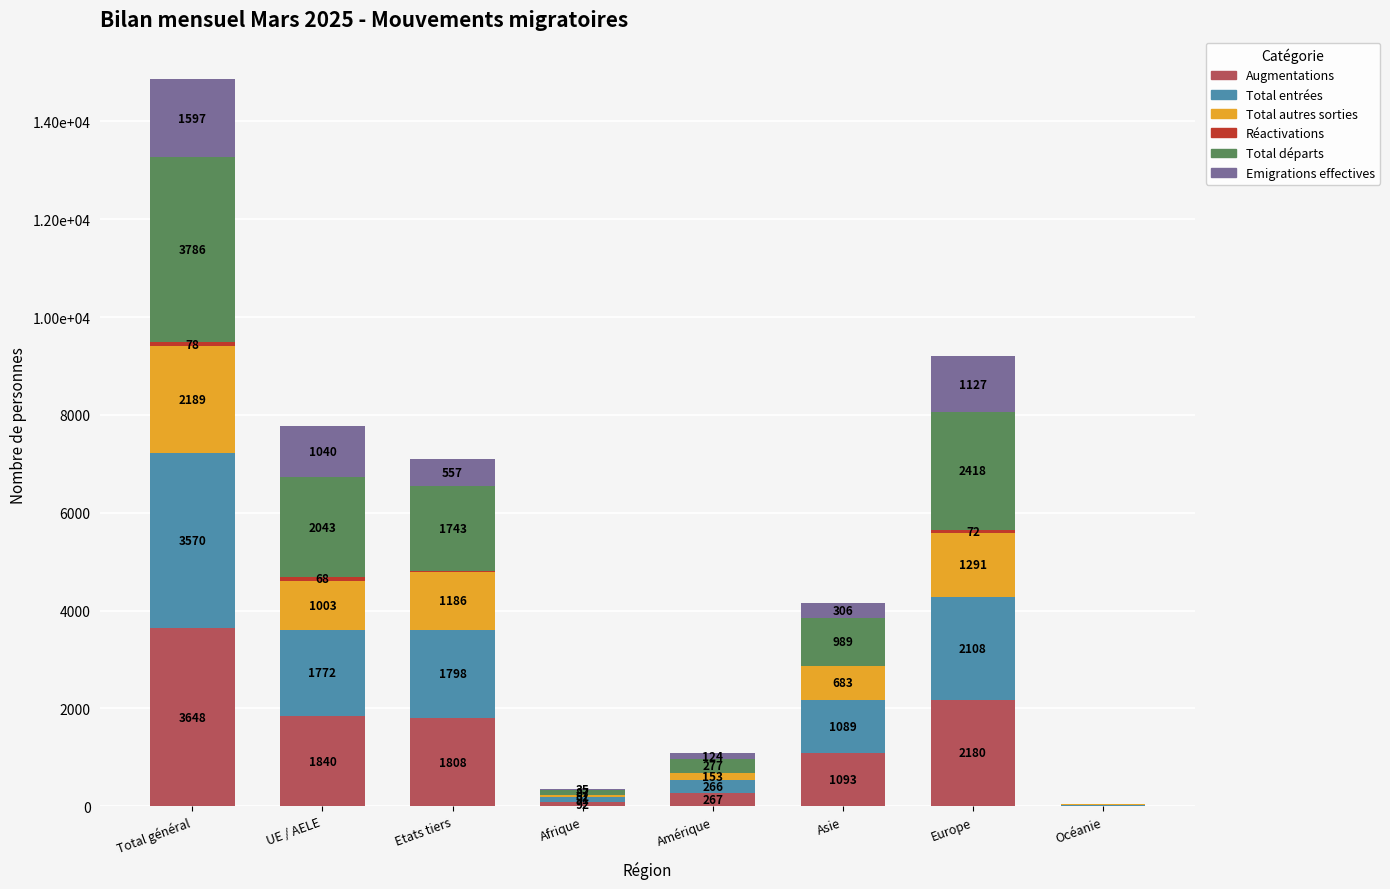

Is it true that Emigrations effectives equals 306 at Asie?

True